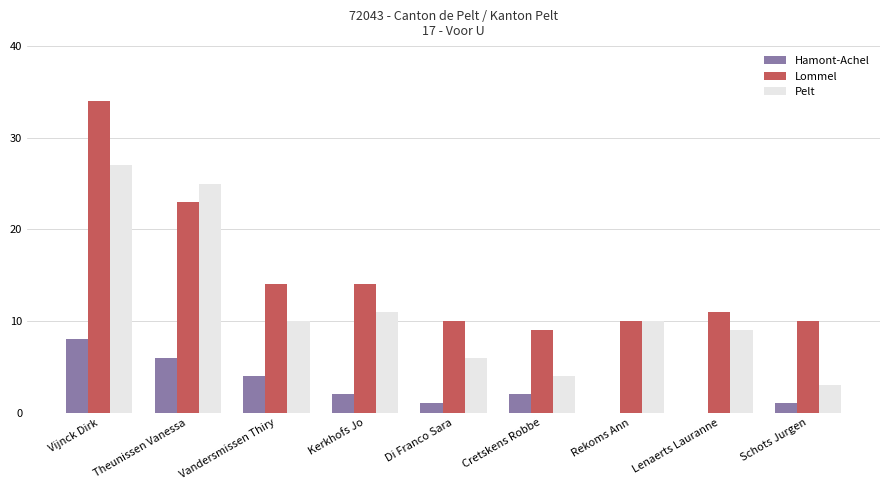

Which category has the highest value across all series?

Vijnck Dirk